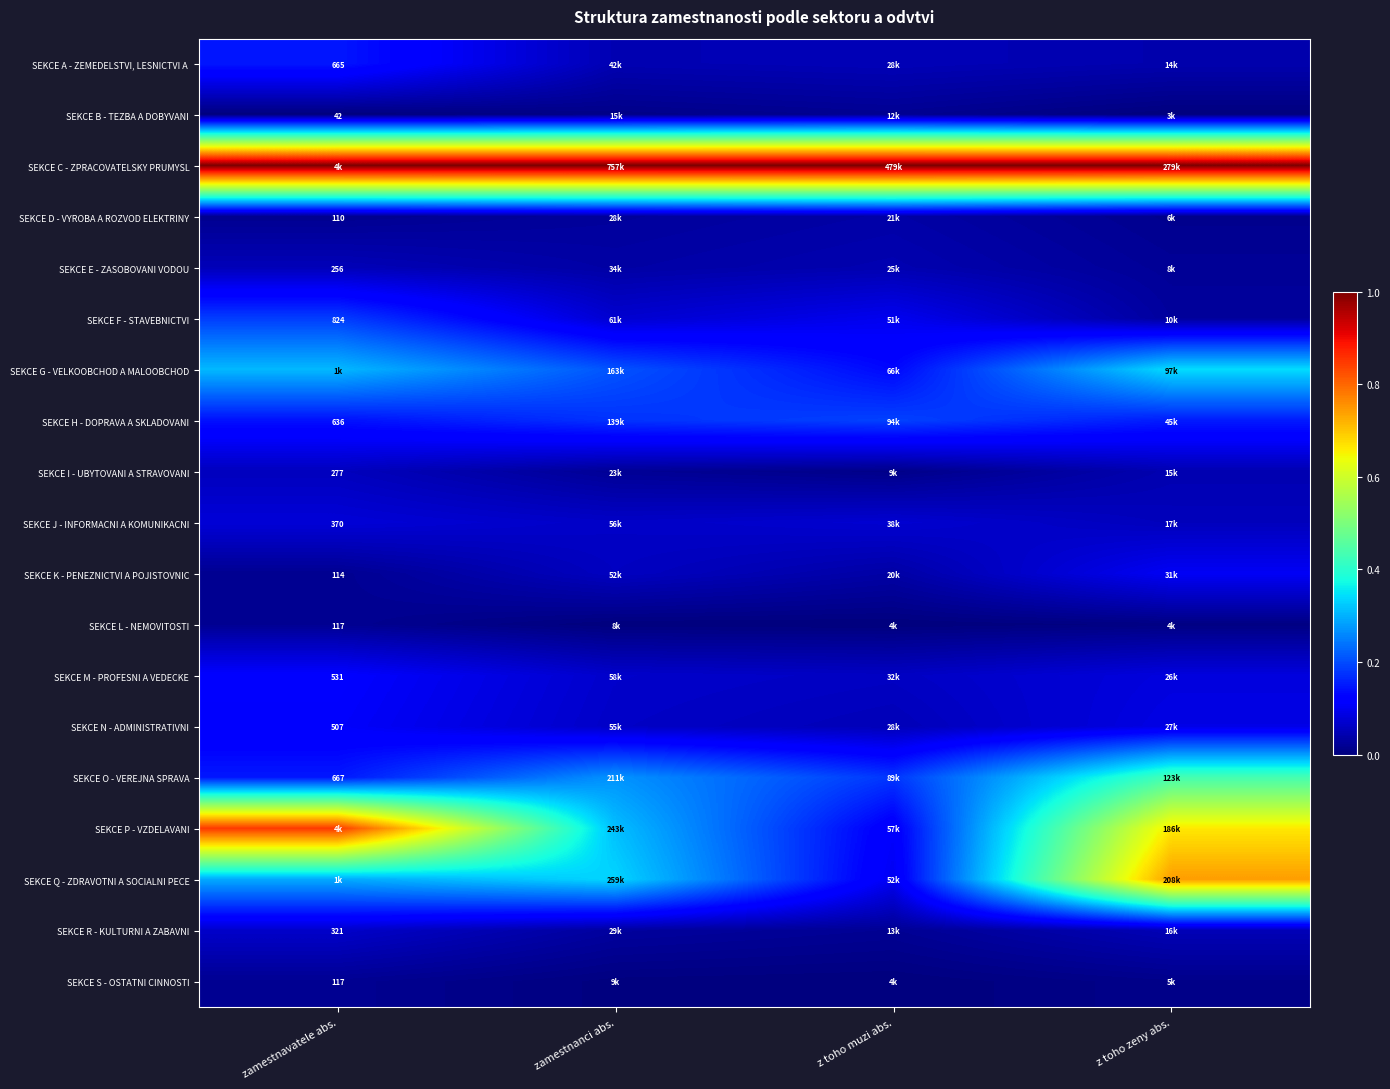

Is the value of SEKCE E - ZASOBOVANI VODOU at z toho zeny abs. greater than the value of SEKCE J - INFORMACNI A KOMUNIKACNI at z toho zeny abs.?

No